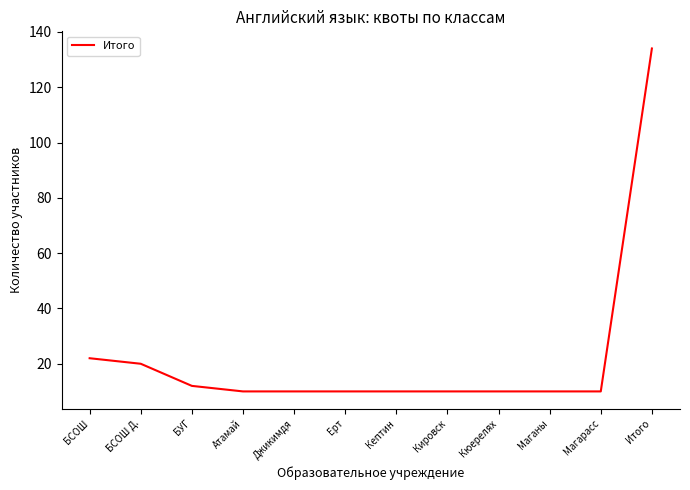

Which has a higher value, Магарасс or БСОШ Д.?

БСОШ Д.